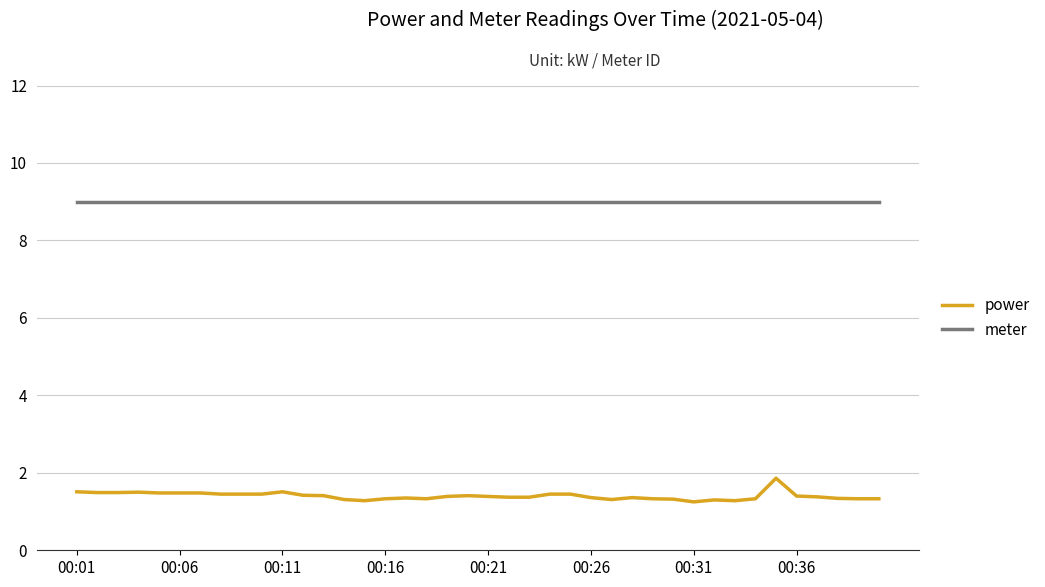

Which series has the largest range (max minus min)?

power